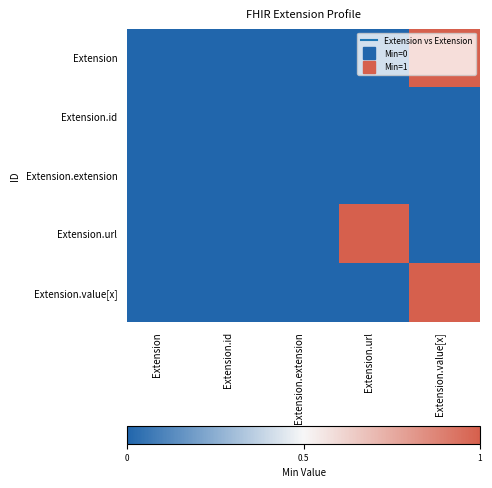

Reading left to right, transcribe all the data shown in this chart.

Extension: Extension=0	Extension.id=0	Extension.extension=0	Extension.url=0	Extension.value[x]=1
Extension.id: Extension=0	Extension.id=0	Extension.extension=0	Extension.url=0	Extension.value[x]=0
Extension.extension: Extension=0	Extension.id=0	Extension.extension=0	Extension.url=0	Extension.value[x]=0
Extension.url: Extension=0	Extension.id=0	Extension.extension=0	Extension.url=1	Extension.value[x]=0
Extension.value[x]: Extension=0	Extension.id=0	Extension.extension=0	Extension.url=0	Extension.value[x]=1